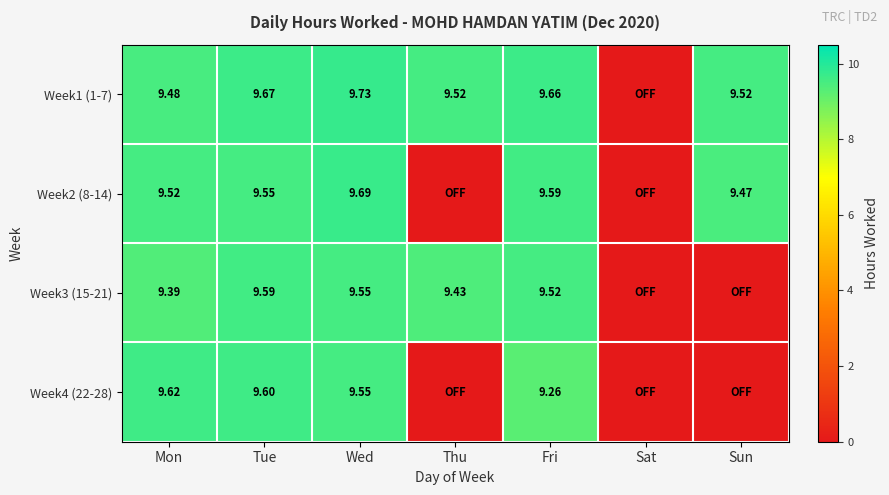

The value of Week4 (22-28) at Mon is 9.6. True or false?

True